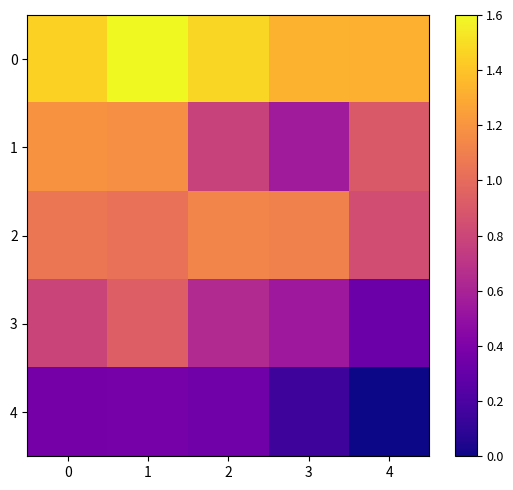

Reading left to right, transcribe all the data shown in this chart.

0: 0=1.5	1=1.6	2=1.5	3=1.3	4=1.3
1: 0=1.2	1=1.2	2=0.8	3=0.6	4=0.9
2: 0=1.1	1=1.0	2=1.1	3=1.1	4=0.8
3: 0=0.8	1=0.9	2=0.6	3=0.5	4=0.3
4: 0=0.4	1=0.4	2=0.3	3=0.1	4=0.0